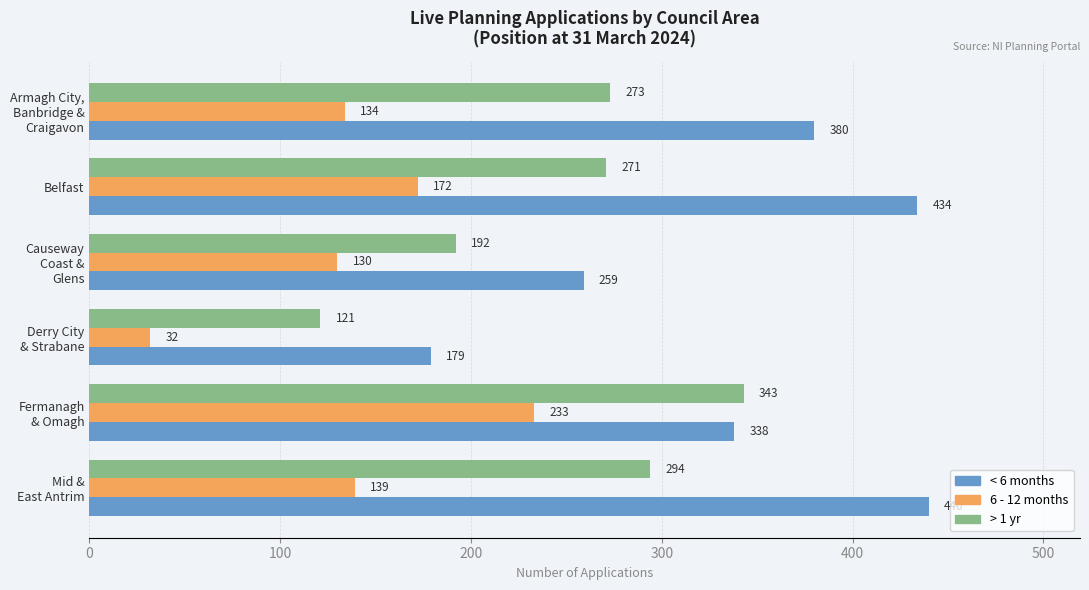

Is it true that > 1 yr equals 185 at Belfast?

False